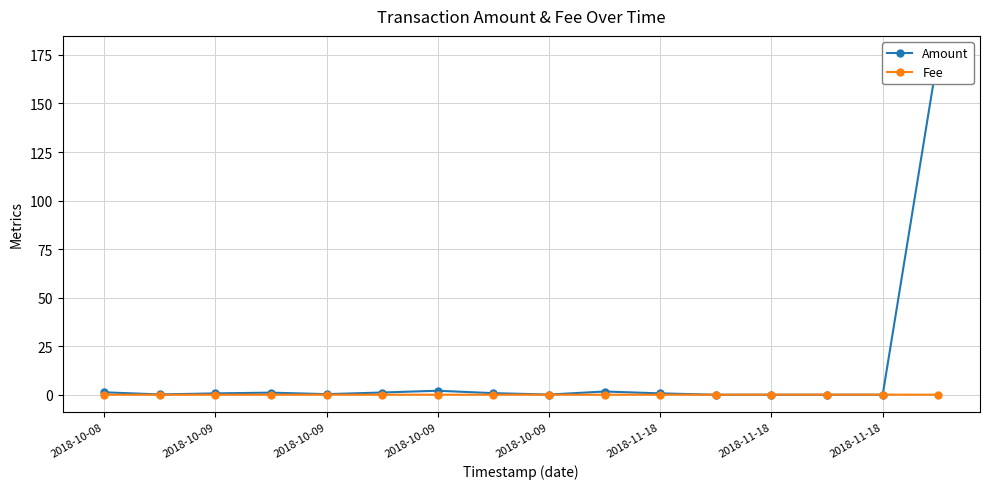

Rank the series by their average value, from lowest to highest.

Fee, Amount